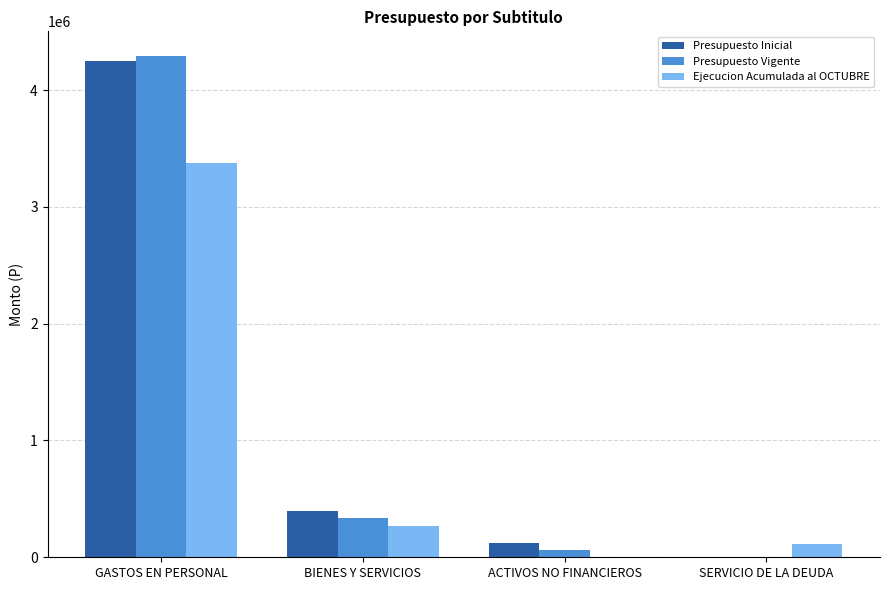

What is the sum of the Ejecucion Acumulada al OCTUBRE values at BIENES Y SERVICIOS and SERVICIO DE LA DEUDA?

385452